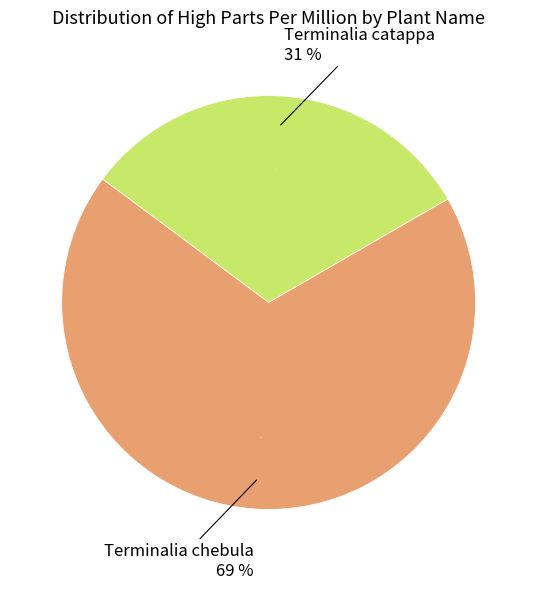

What is the ratio of the value at Terminalia chebula to the value at Terminalia catappa?

2.2